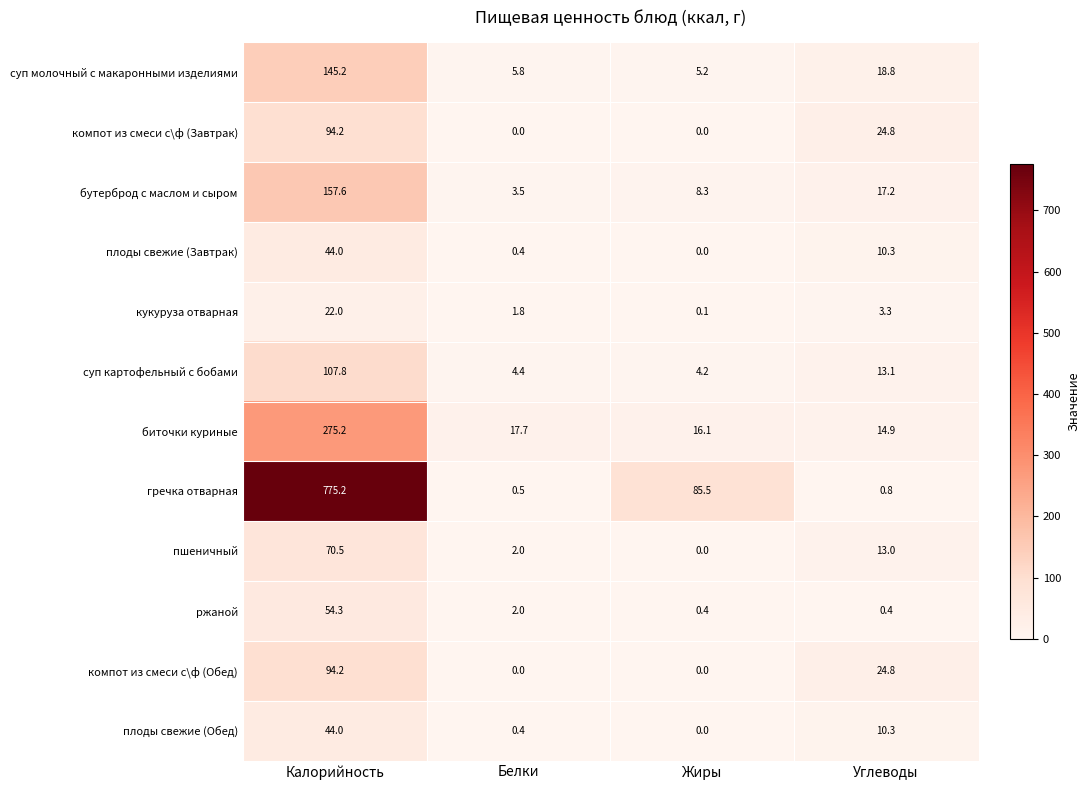

True or false: кукуруза отварная has a value of 1.8 at Белки.

True